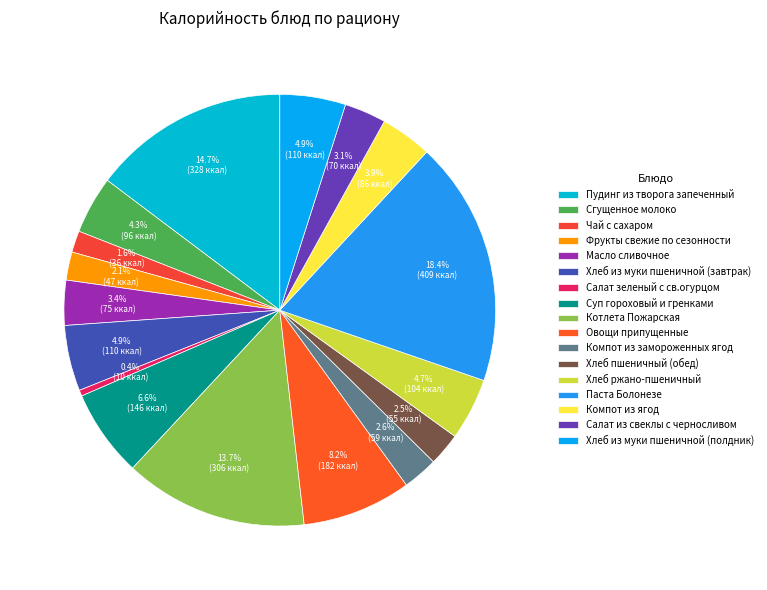

What percentage is the Хлеб ржано-пшеничный slice, to the nearest percent?

5%